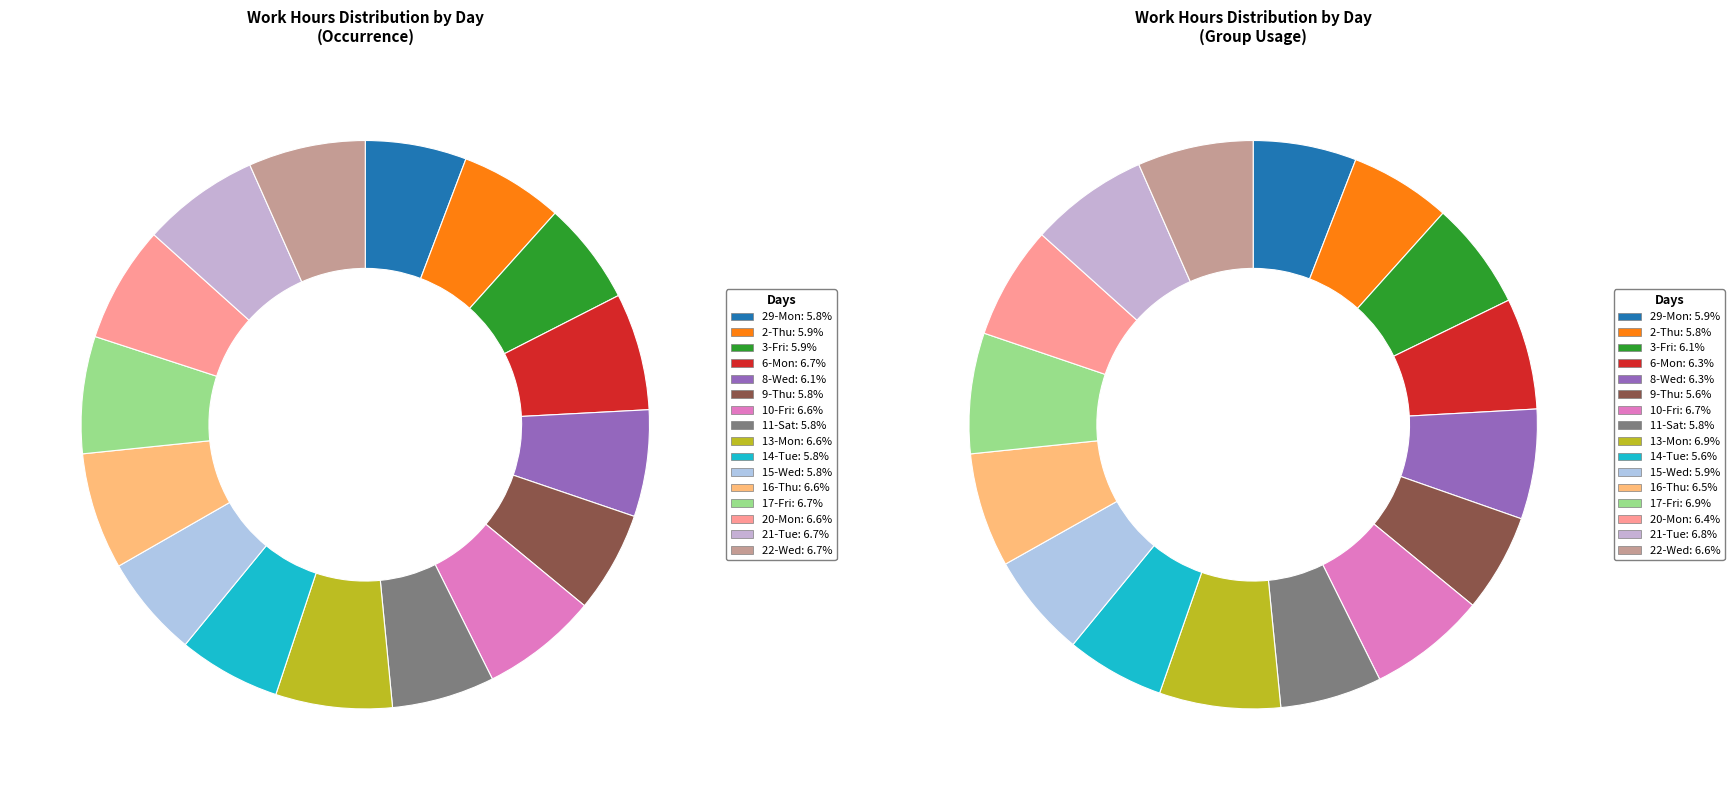

To the nearest percent, what portion does 11-Sat represent?

6%